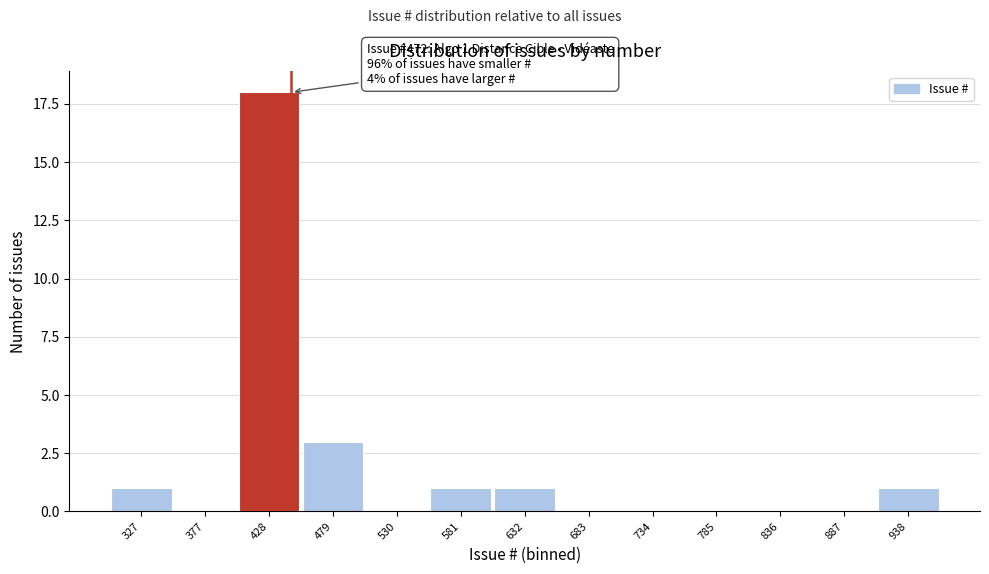

The value at 683 is 11. True or false?

False